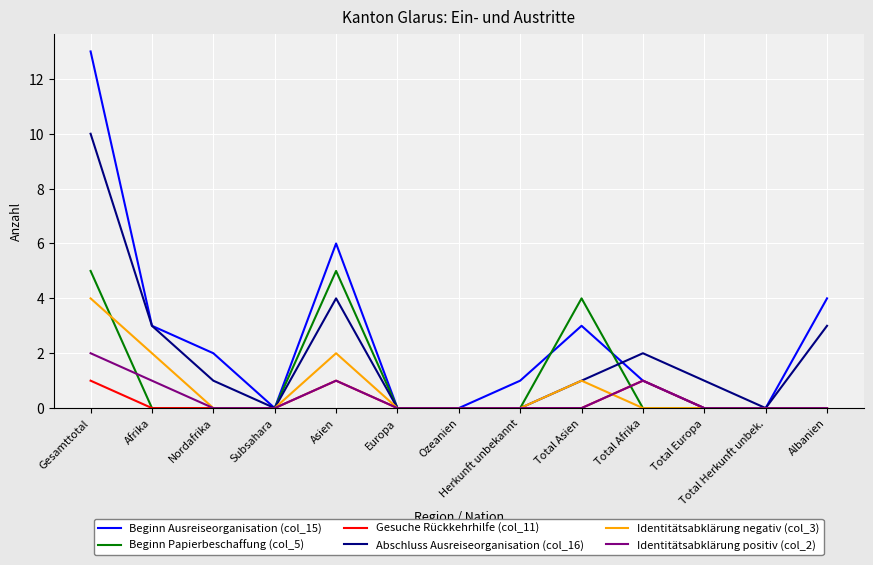

After their last crossing, which series has the higher values: Beginn Papierbeschaffung (col_5) or Abschluss Ausreiseorganisation (col_16)?

Abschluss Ausreiseorganisation (col_16)